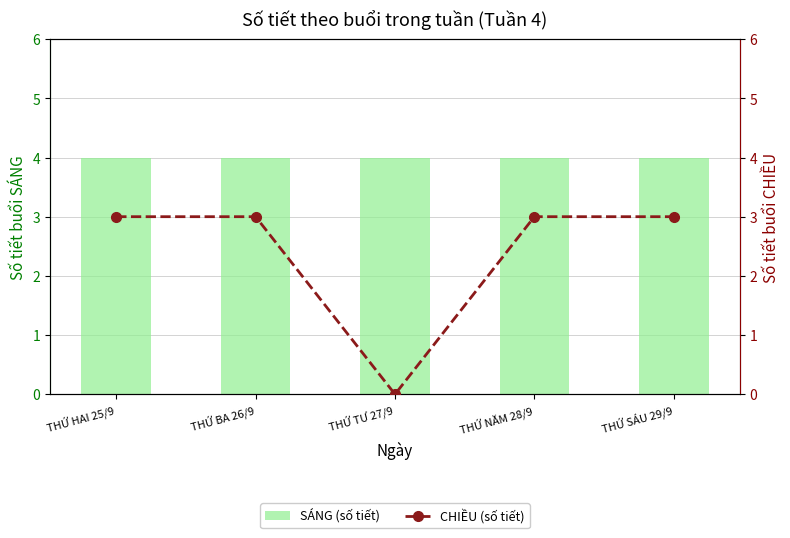

Between THỨ HAI 25/9 and THỨ NĂM 28/9, which series saw the biggest shift?

SÁNG (số tiết)